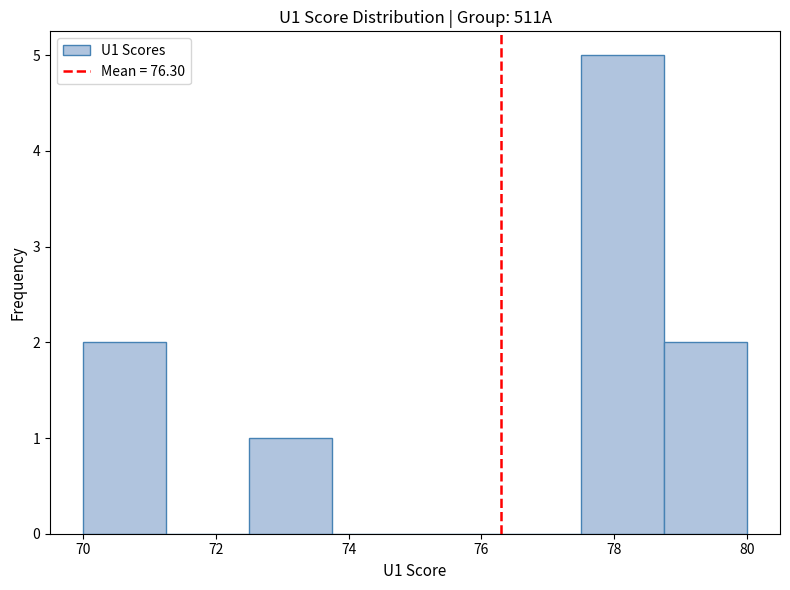

Which range on the x-axis has the tallest bar?

77.50 to 78.75